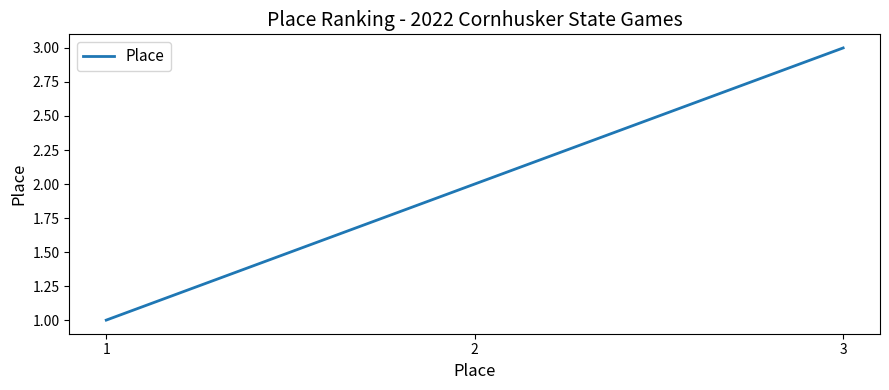

What is the ratio of the value at 3 to the value at 2?

1.5